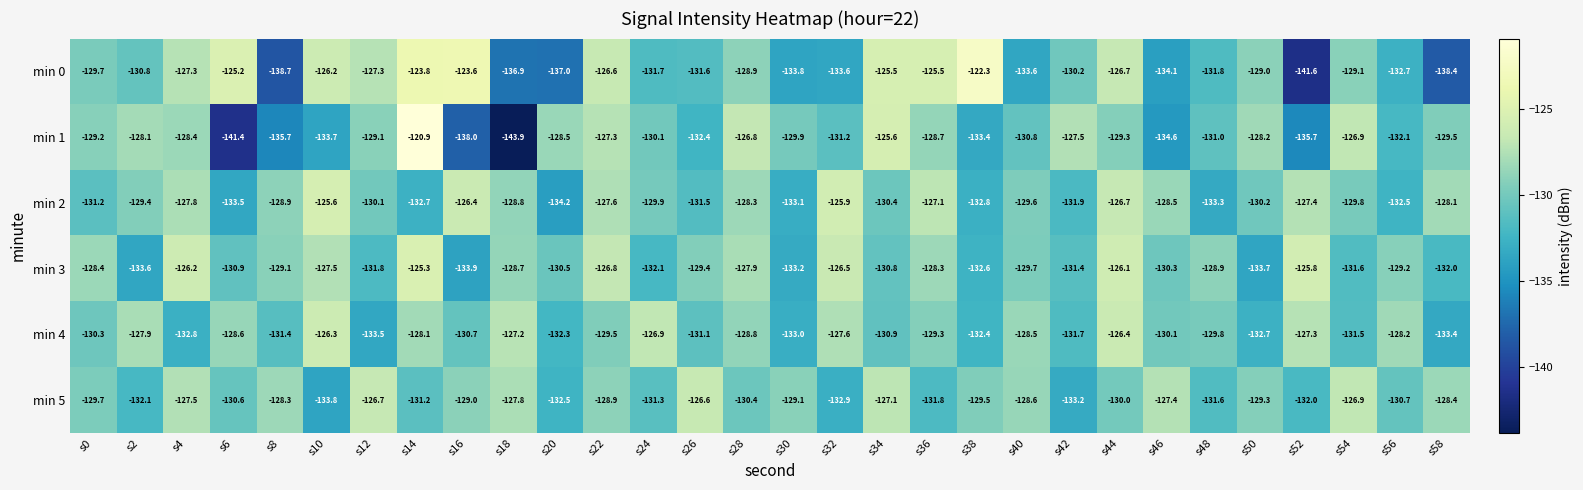

What is the average value of the min 1 series?

-130.9